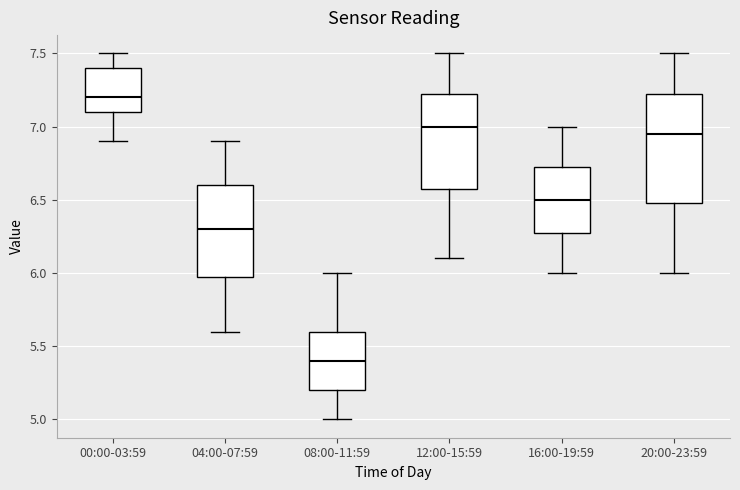

Which box has the highest median line?

00:00-03:59